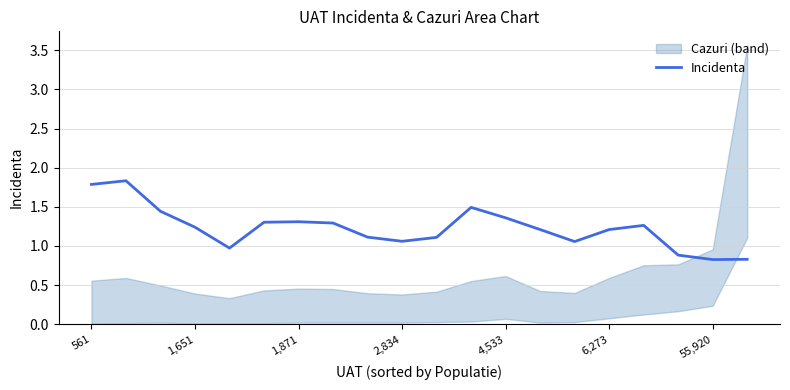

What is the minimum value shown in the chart?

0.8